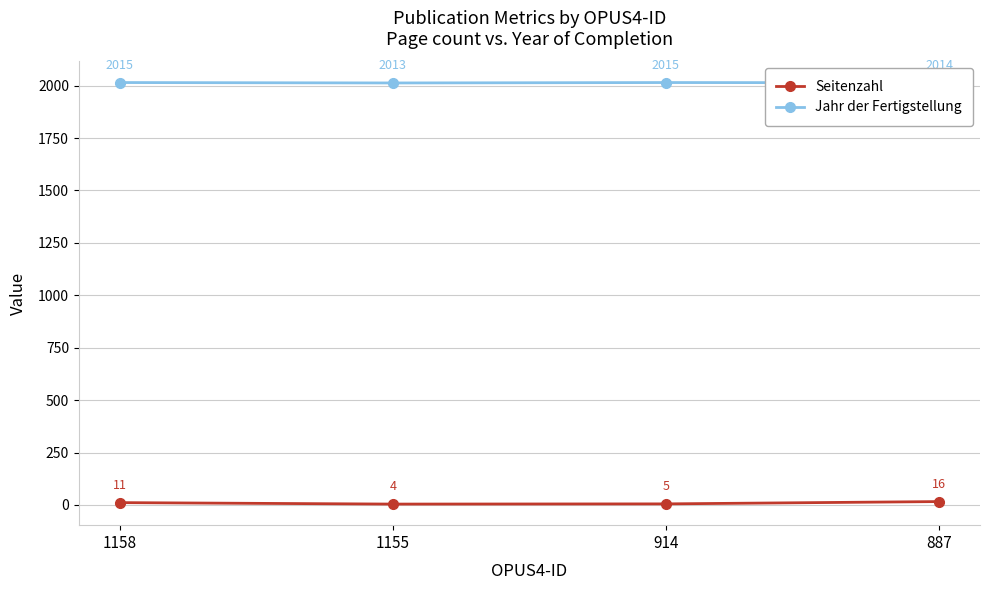

What is the value of the Seitenzahl point at the 1st from the left?

11